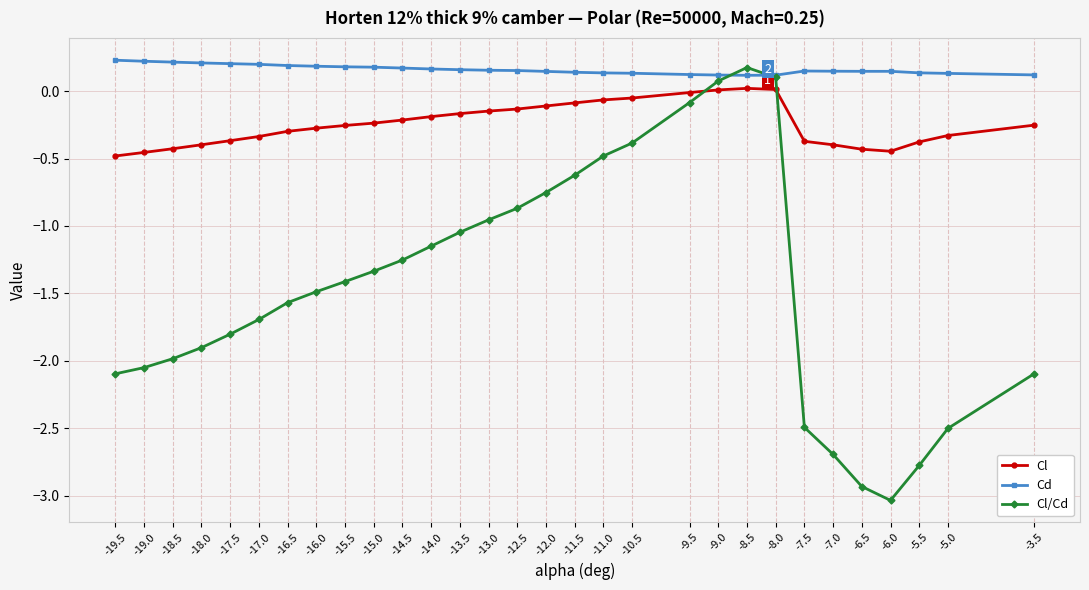

Which series has the widest spread of values?

Cl/Cd